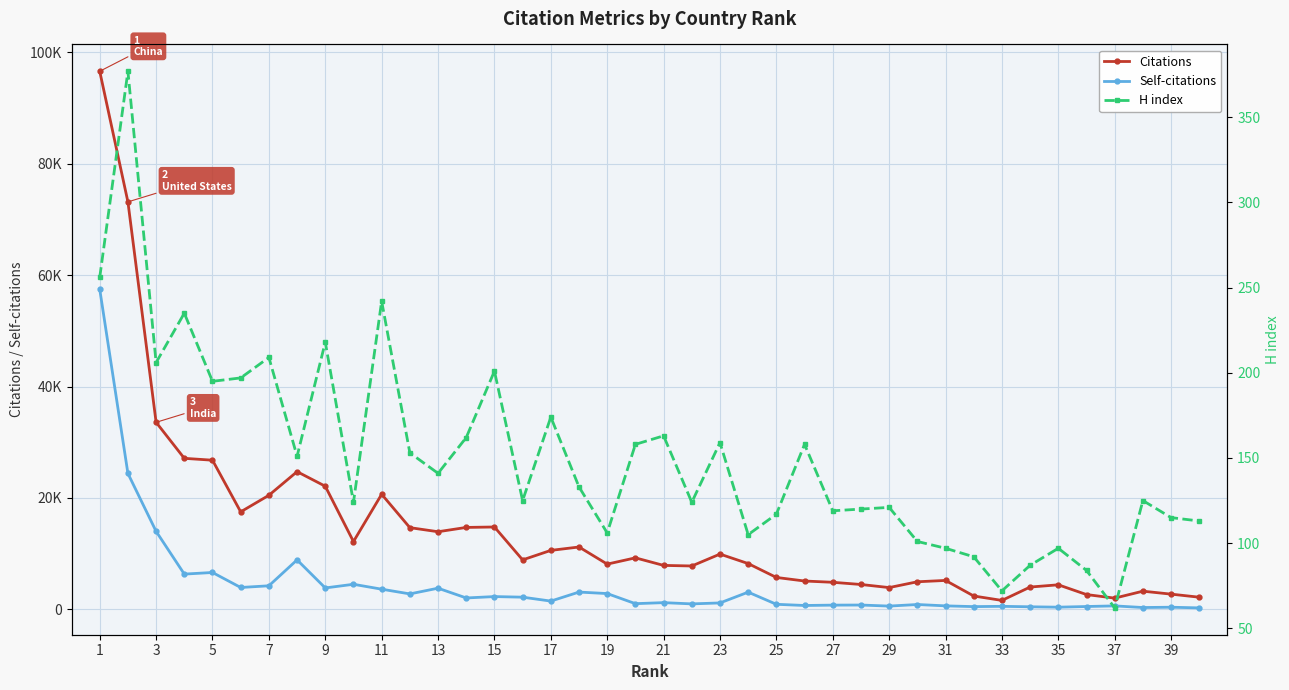

How many interior local peaks does the Citations series have?

9